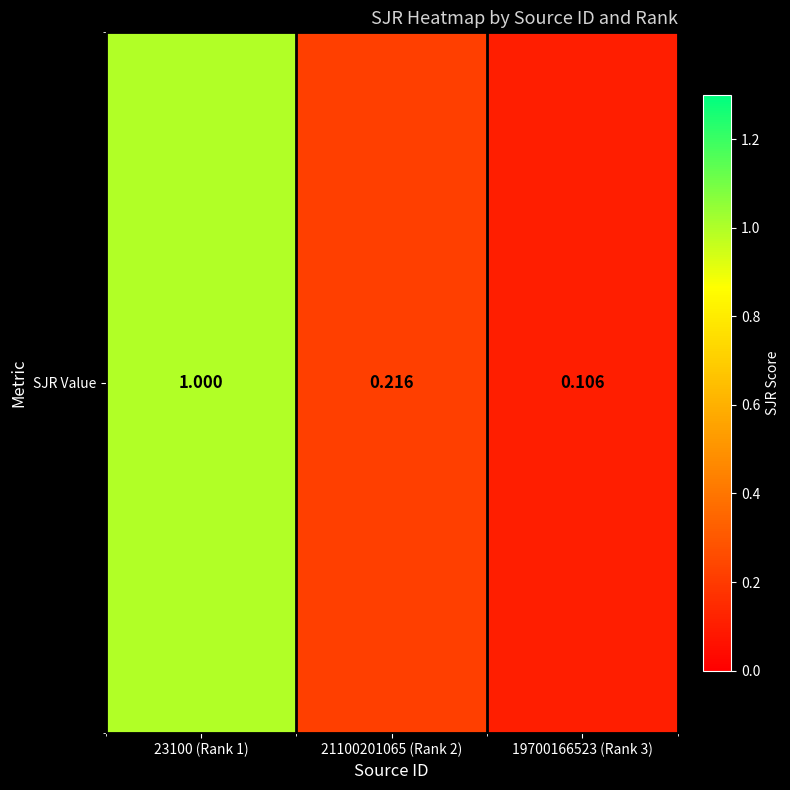

Which label corresponds to the smallest value in the chart?

19700166523 (Rank 3)